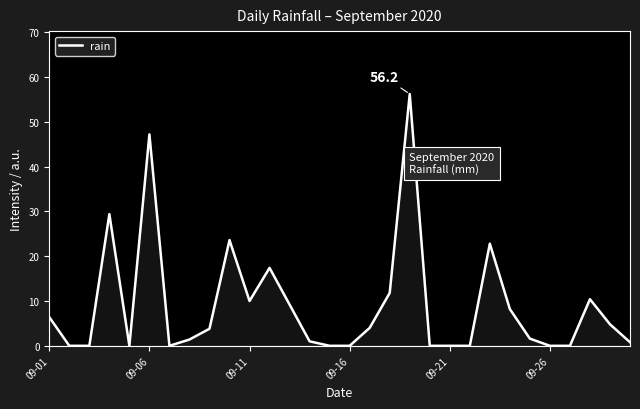

What is the difference between the maximum and minimum values?

56.2